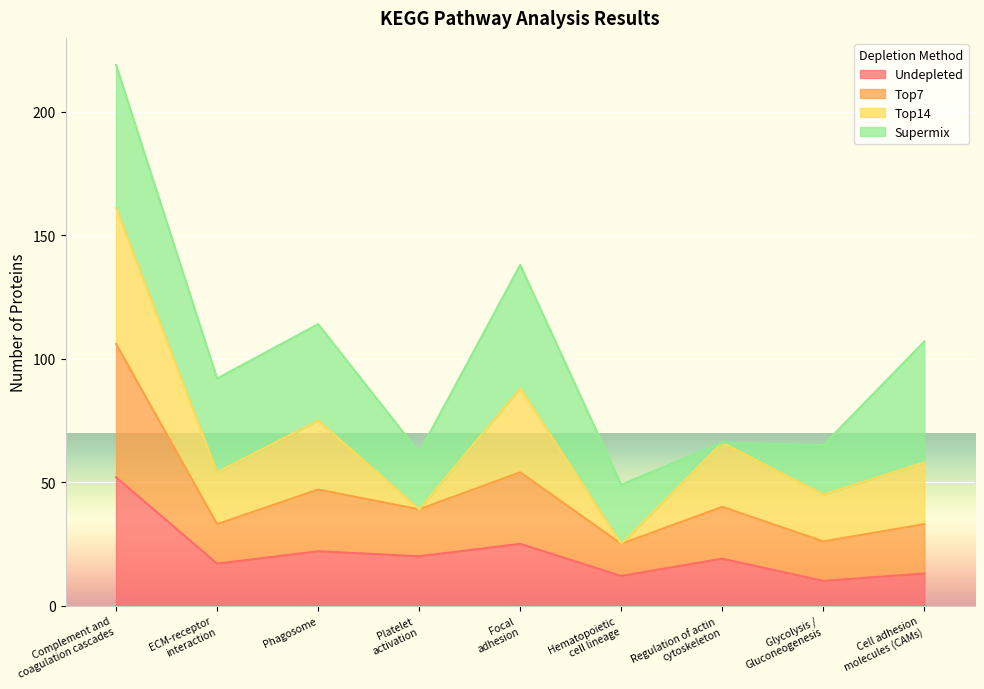

At which label does Undepleted reach its peak?

Complement and
coagulation cascades